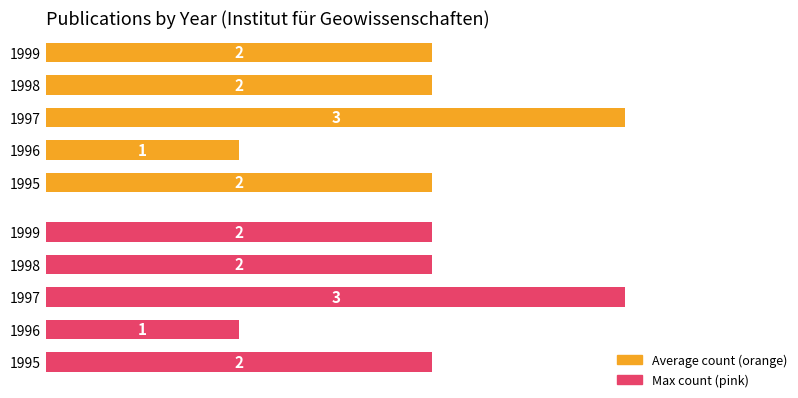

Are the bars horizontal?

Yes